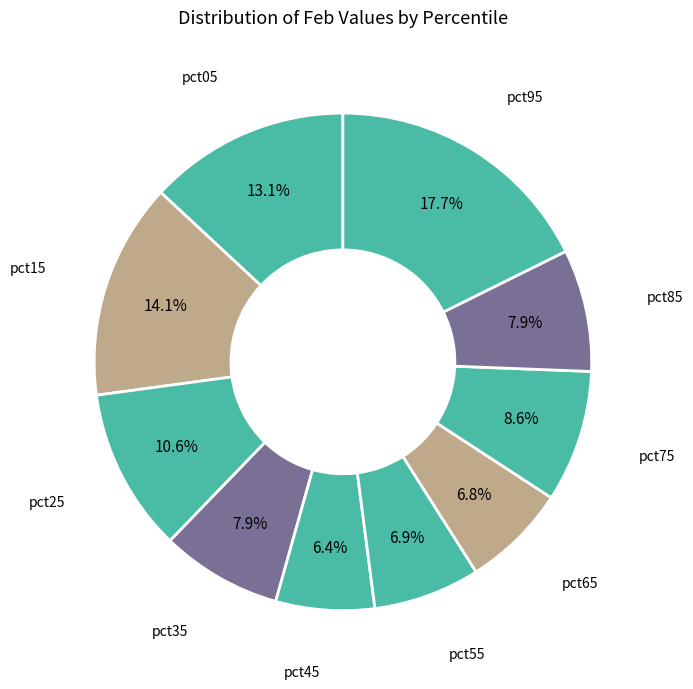

How many slices are in this pie chart?

10